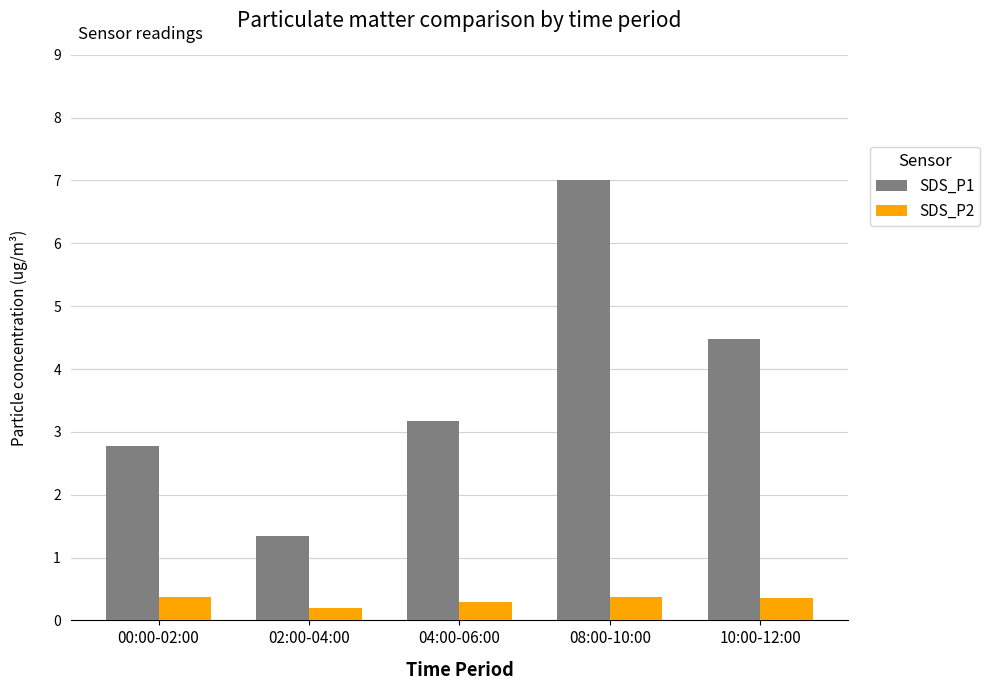

What is the label of the 4th bar from the left?

08:00-10:00